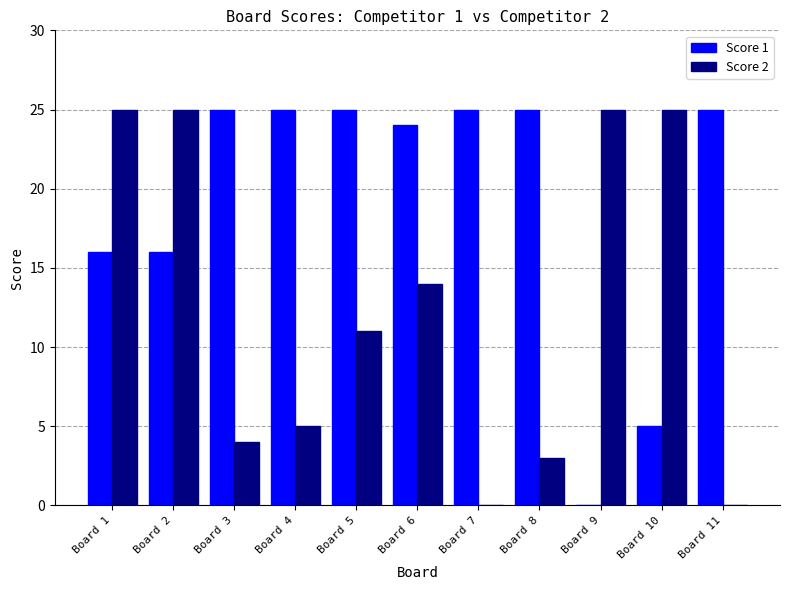

Which series has the largest total across all categories?

Score 1